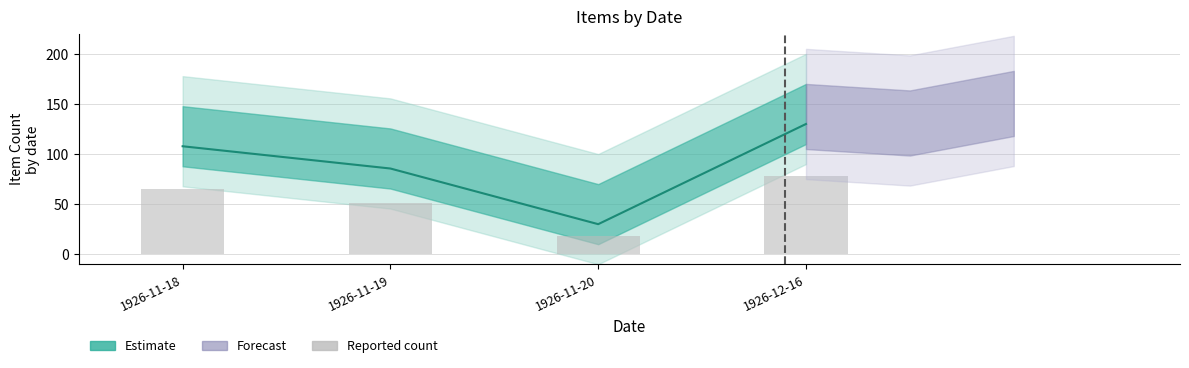

Approximately how many times larger is the value at 1926-11-19 compared to 1926-12-16?

0.7